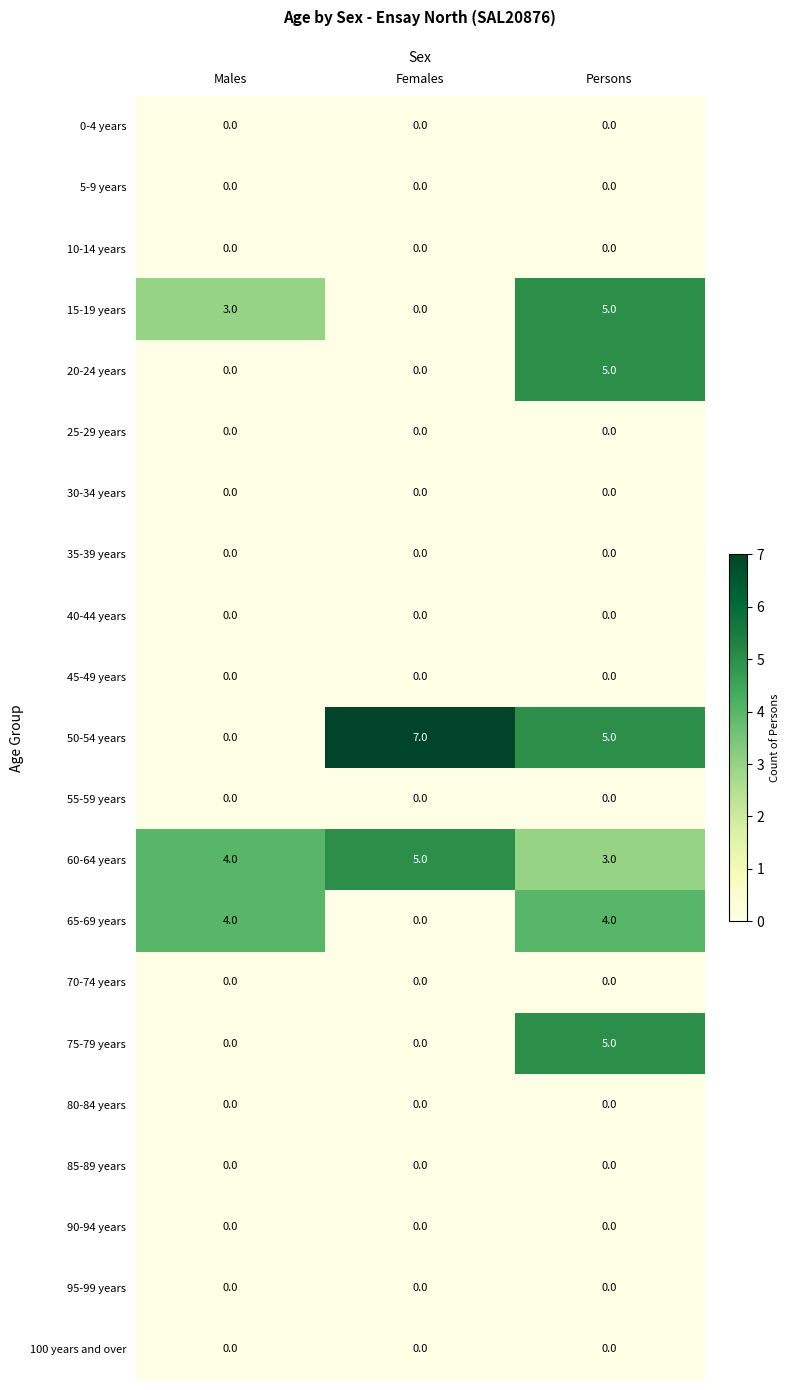

True or false: 70-74 years has a value of 0 at Persons.

True